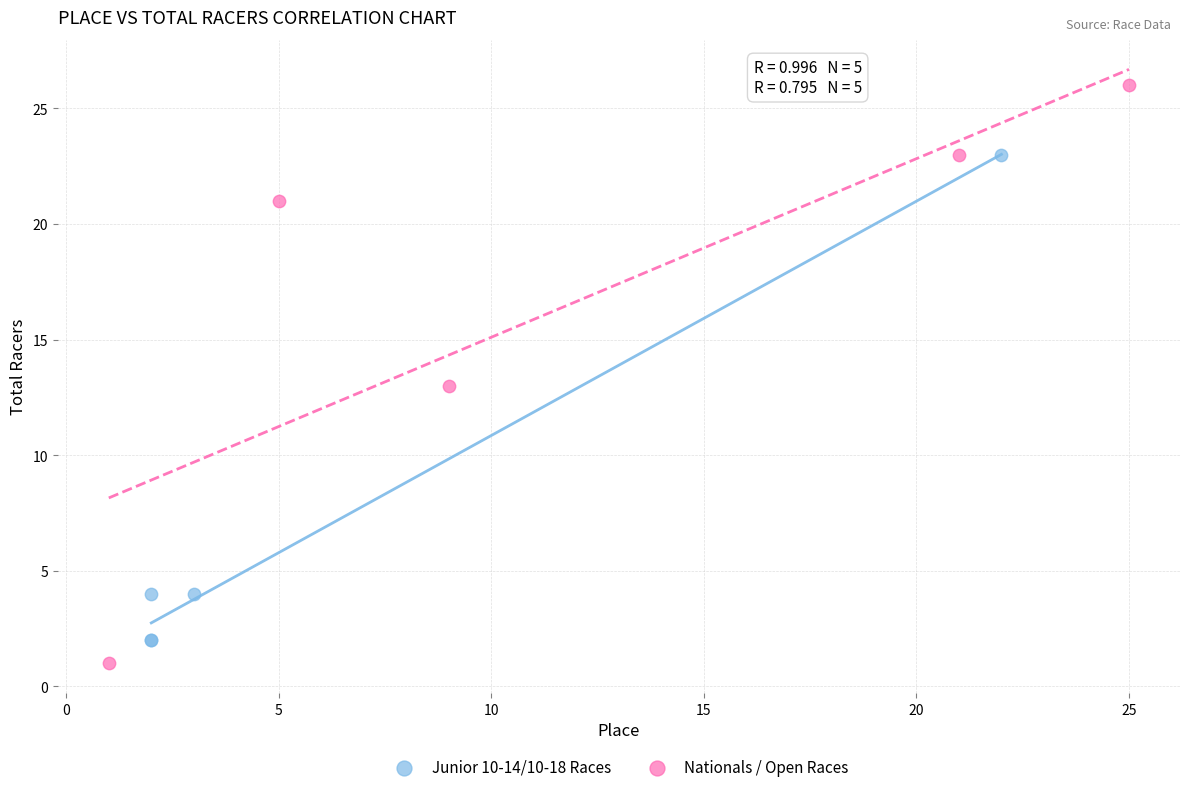

Which series reaches the maximum Y coordinate?

Nationals / Open Races